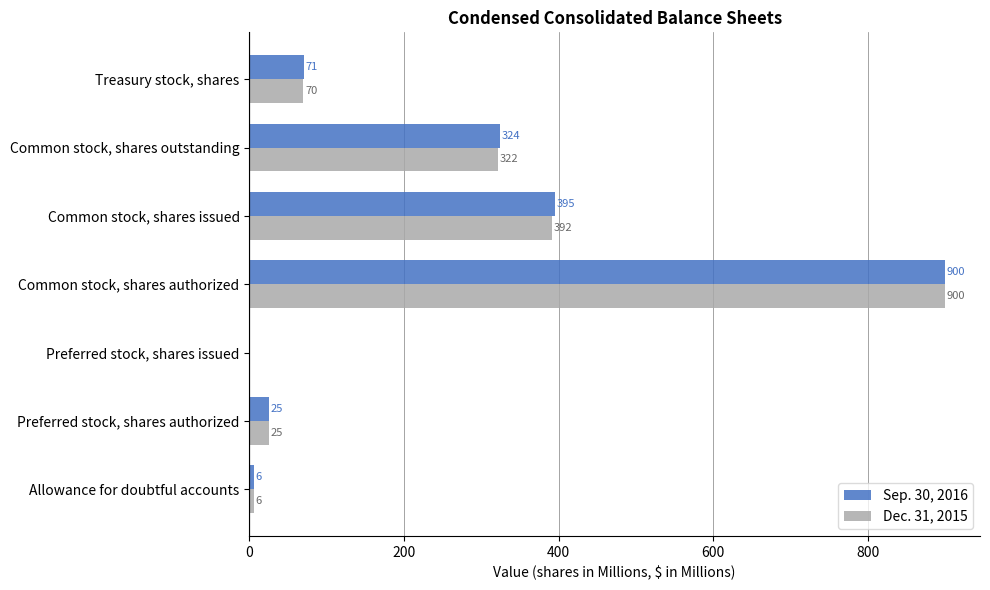

Which series changed the most between Common stock, shares outstanding and Treasury stock, shares?

Sep. 30, 2016